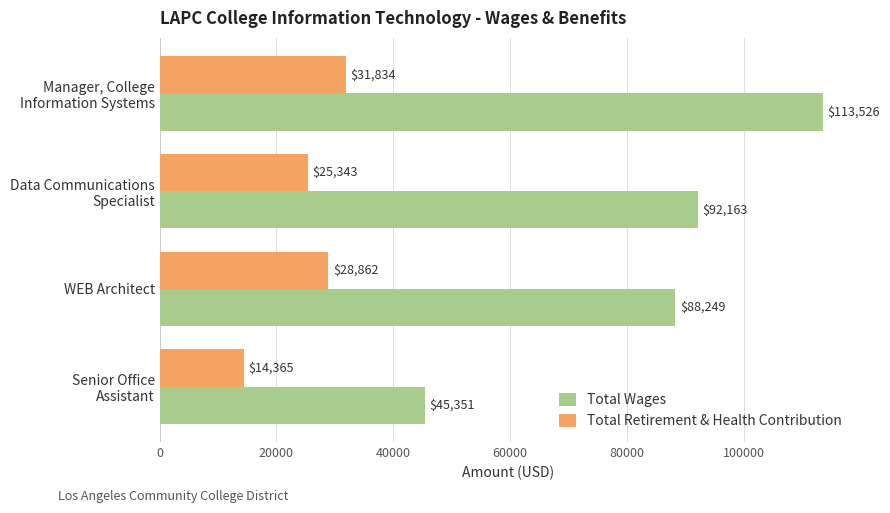

What is the difference between the maximum and minimum values in the Total Retirement & Health Contribution series?

17469